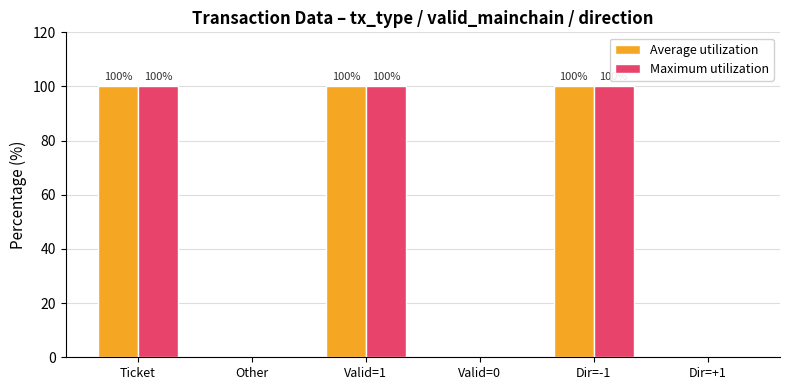

The Maximum utilization series shows 100 at Dir=-1. True or false?

True